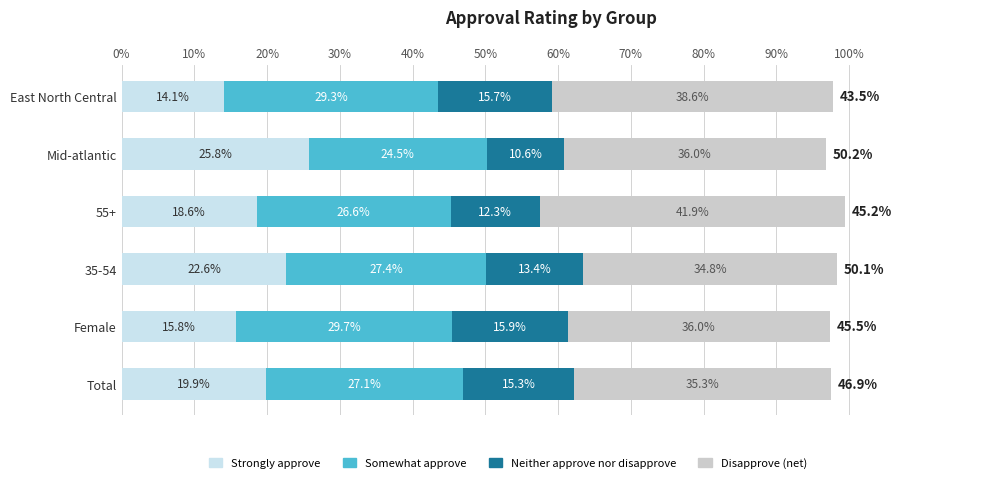

How many series are shown in this chart?

4